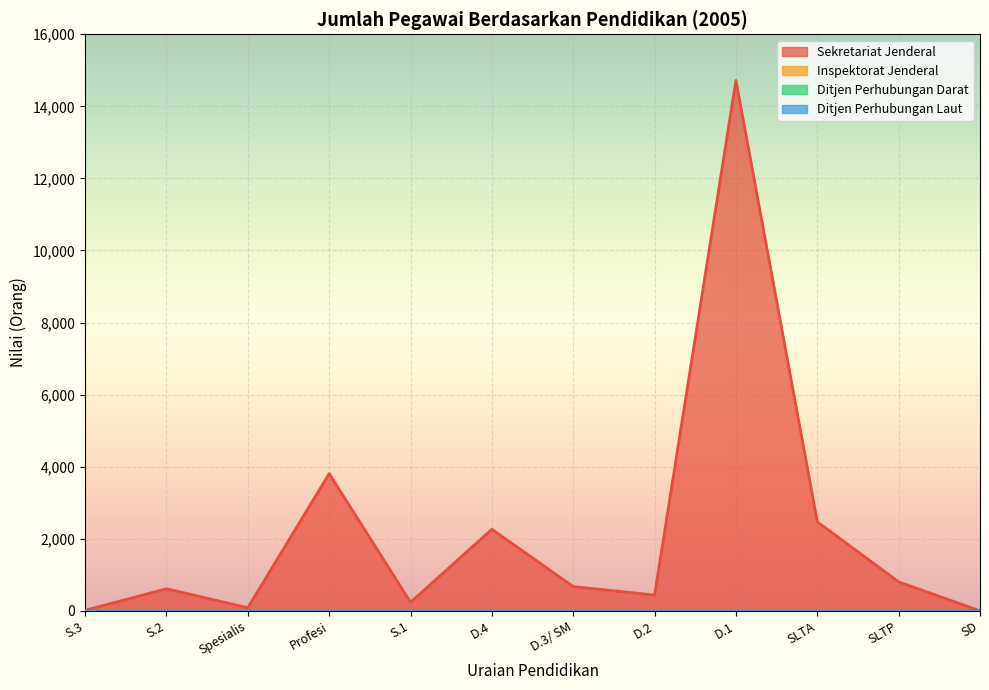

How many values in the Sekretariat Jenderal series exceed 674?

5